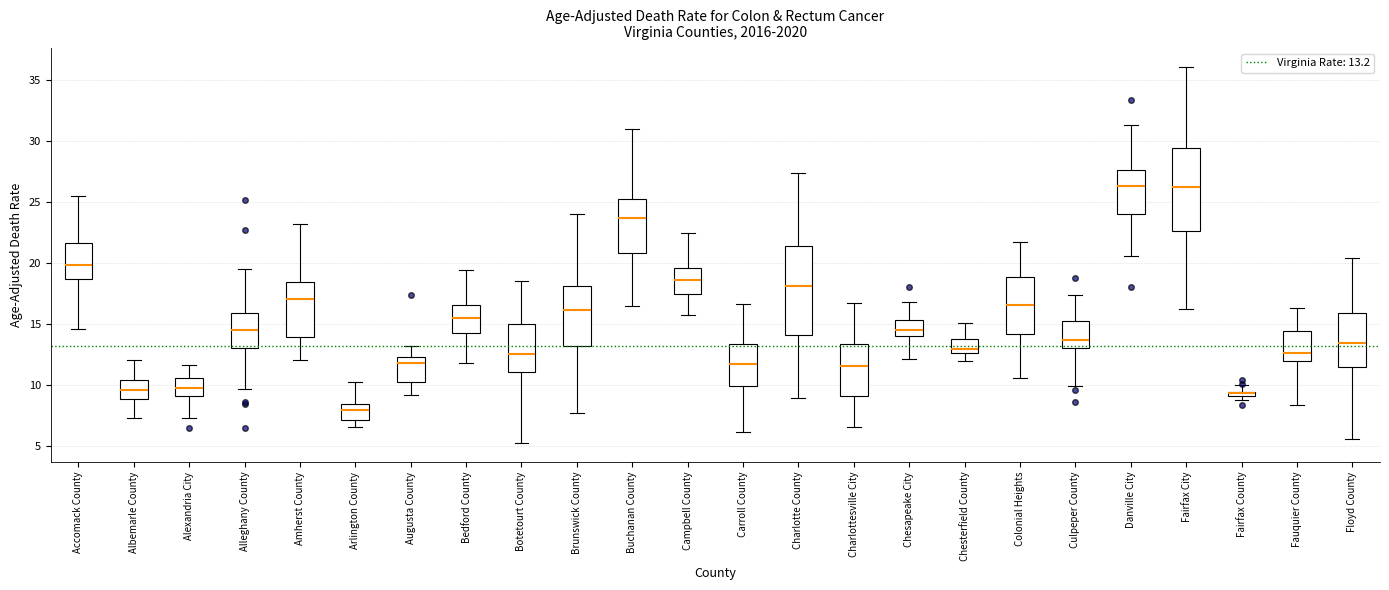

Where does the upper whisker of the box for Danville City end on the y-axis? The values are not printed on the chart, so give them approximately, as read against the axis.

31.5